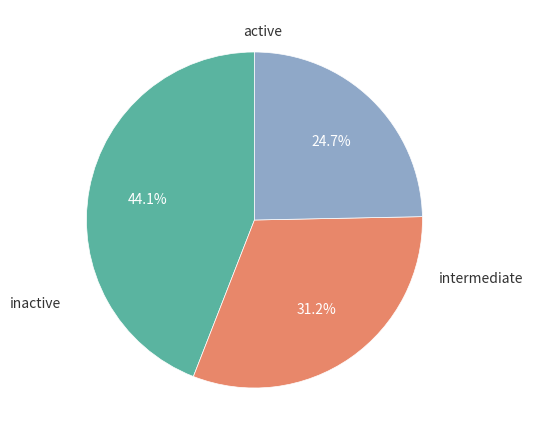

Does any single category account for the majority?

No